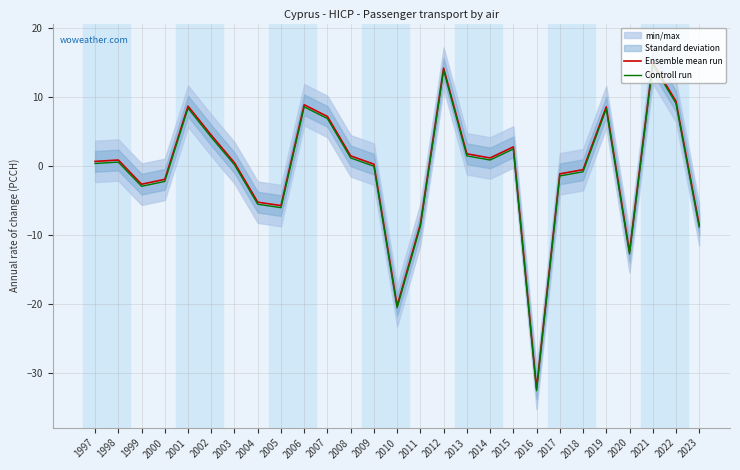

Reading left to right, list all the values displayed in this chart.

Ensemble mean run: 1997=0.7	1998=0.9	1999=-2.6	2000=-1.9	2001=8.7	2002=4.5	2003=0.5	2004=-5.2	2005=-5.7	2006=8.9	2007=7.2	2008=1.5	2009=0.3	2010=-20.2	2011=-8.4	2012=14.2	2013=1.8	2014=1.2	2015=2.8	2016=-32.2	2017=-1.1	2018=-0.5	2019=8.6	2020=-12.4	2021=15.0	2022=9.4	2023=-8.5
Controll run: 1997=0.4	1998=0.6	1999=-2.9	2000=-2.2	2001=8.4	2002=4.2	2003=0.2	2004=-5.5	2005=-6.0	2006=8.6	2007=6.9	2008=1.2	2009=0.0	2010=-20.5	2011=-8.7	2012=13.9	2013=1.5	2014=0.9	2015=2.5	2016=-32.5	2017=-1.4	2018=-0.8	2019=8.3	2020=-12.7	2021=14.7	2022=9.1	2023=-8.8